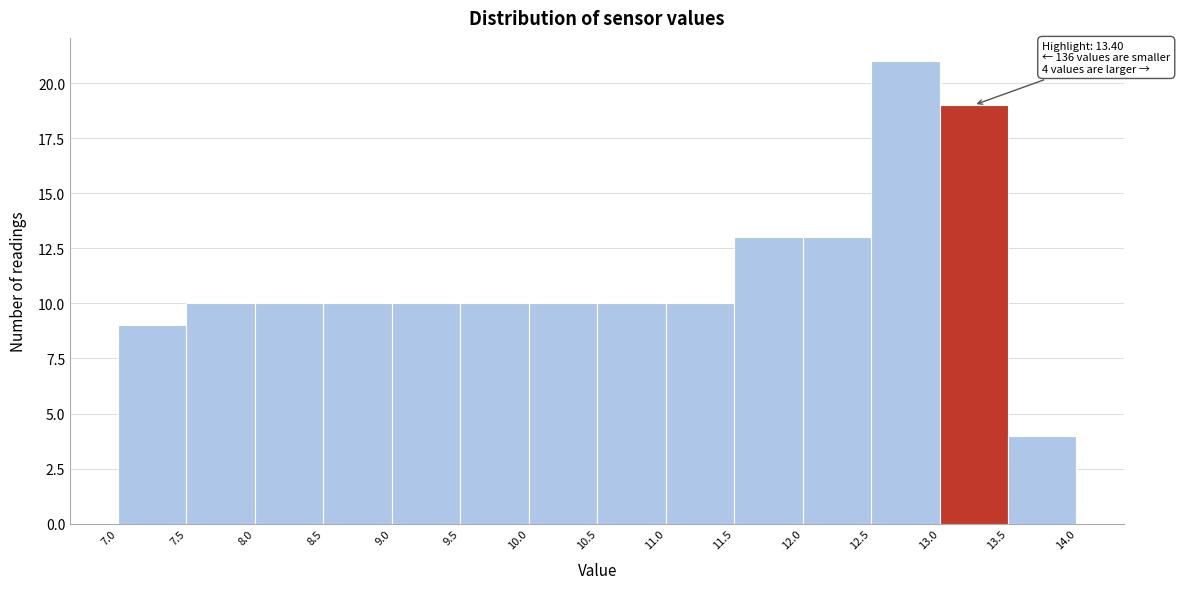

Which range on the x-axis has the tallest bar?

12.5 to 13.0